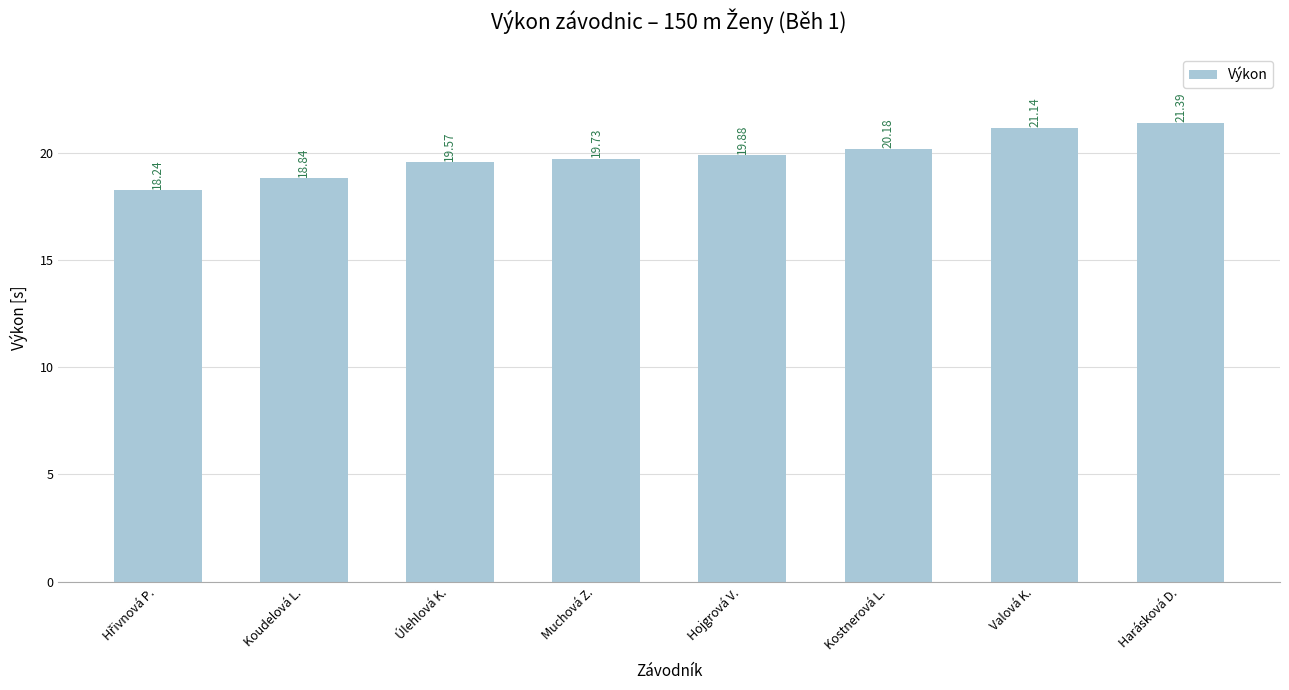

The value at Hojgrová V. is 19.9. True or false?

True